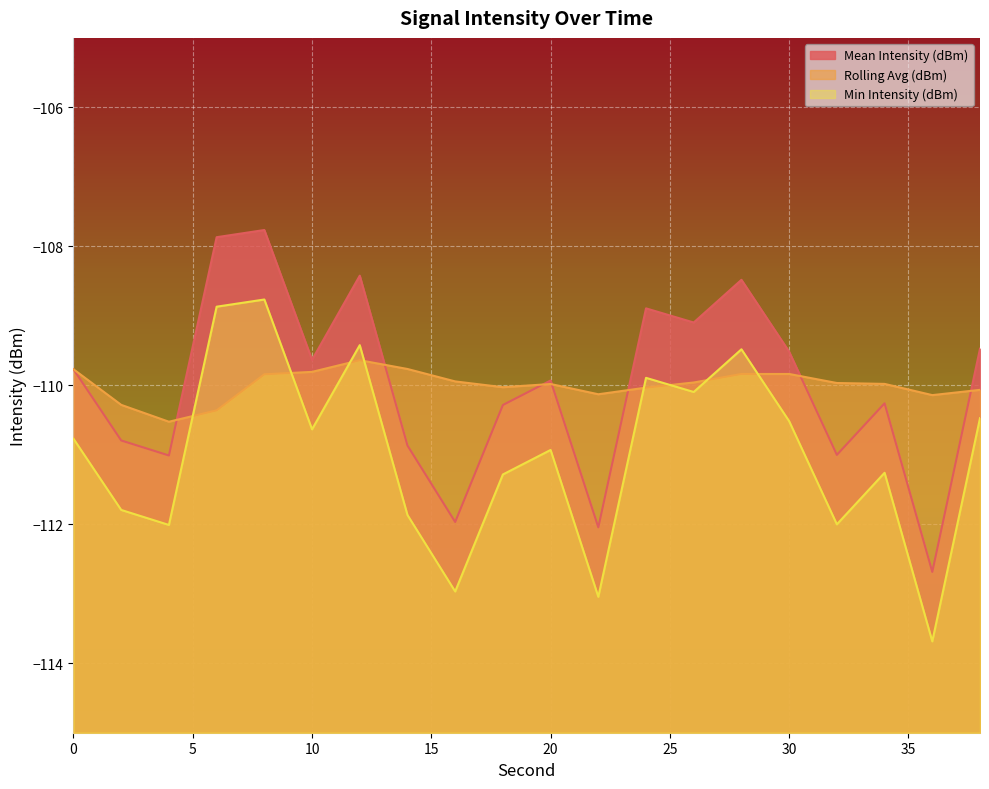

How many series are shown in this chart?

3